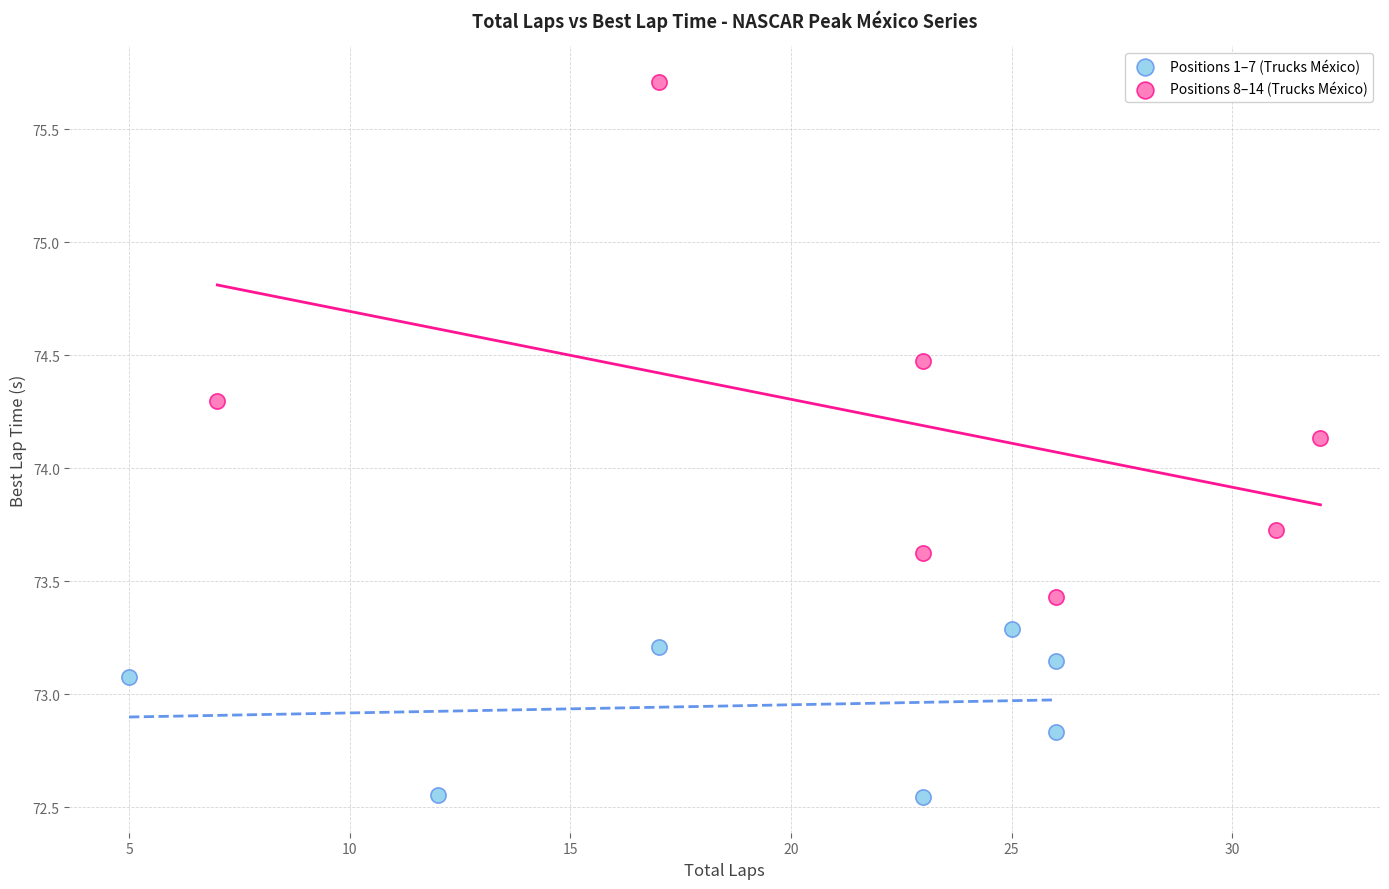

Which series reaches the maximum Y coordinate?

Positions 8–14 (Trucks México)